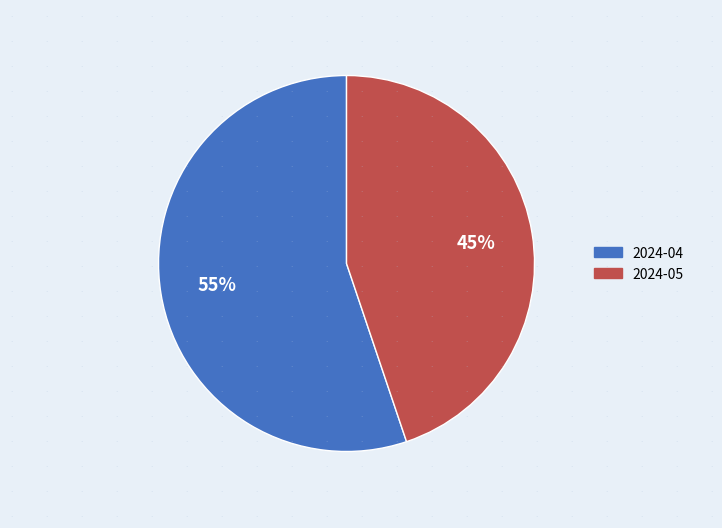

To the nearest percent, what percentage of the pie is 2024-05?

45%